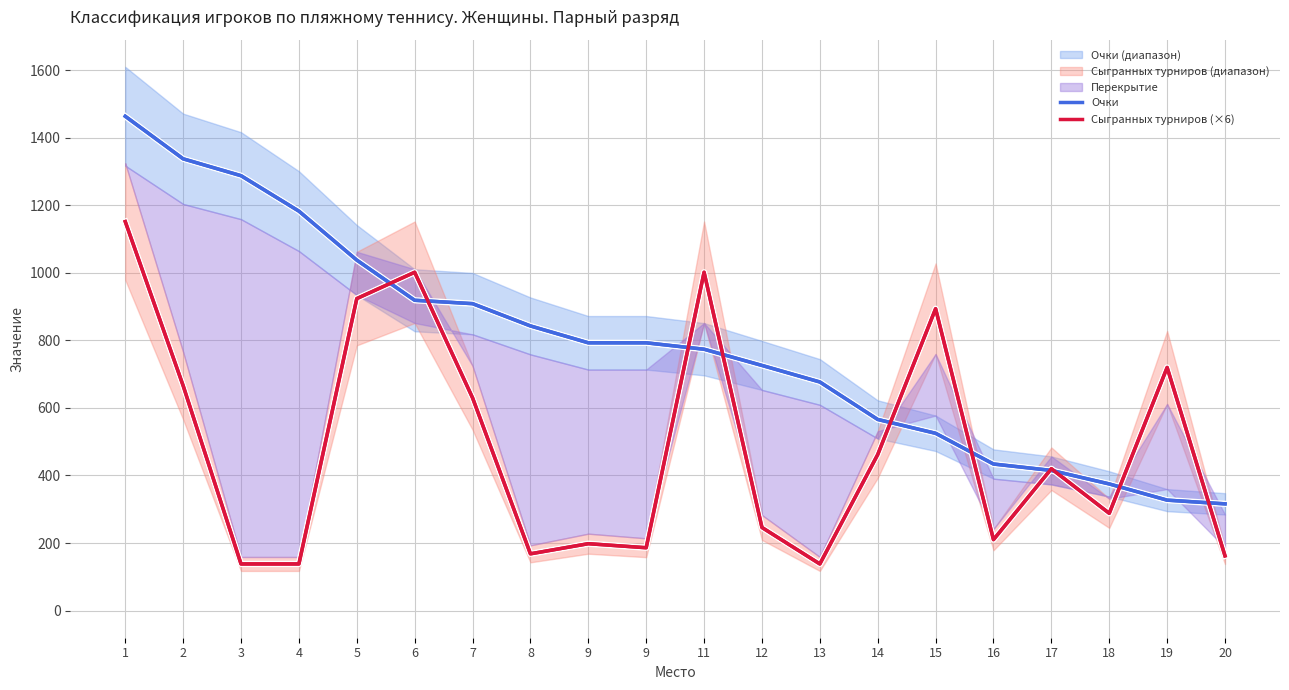

Rank the categories by Сыгранных турниров (×6) value from lowest to highest.

3, 4, 13, 20, 8, 9, 9, 16, 12, 18, 17, 14, 7, 2, 19, 15, 5, 6, 11, 1